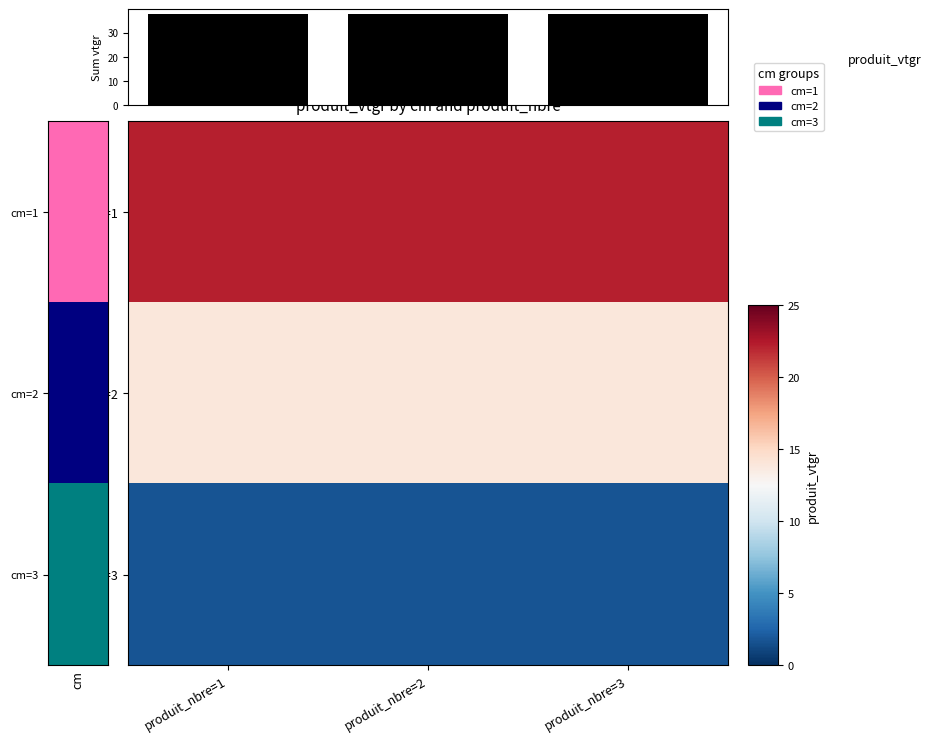

What is the minimum value shown in the chart?

1.7